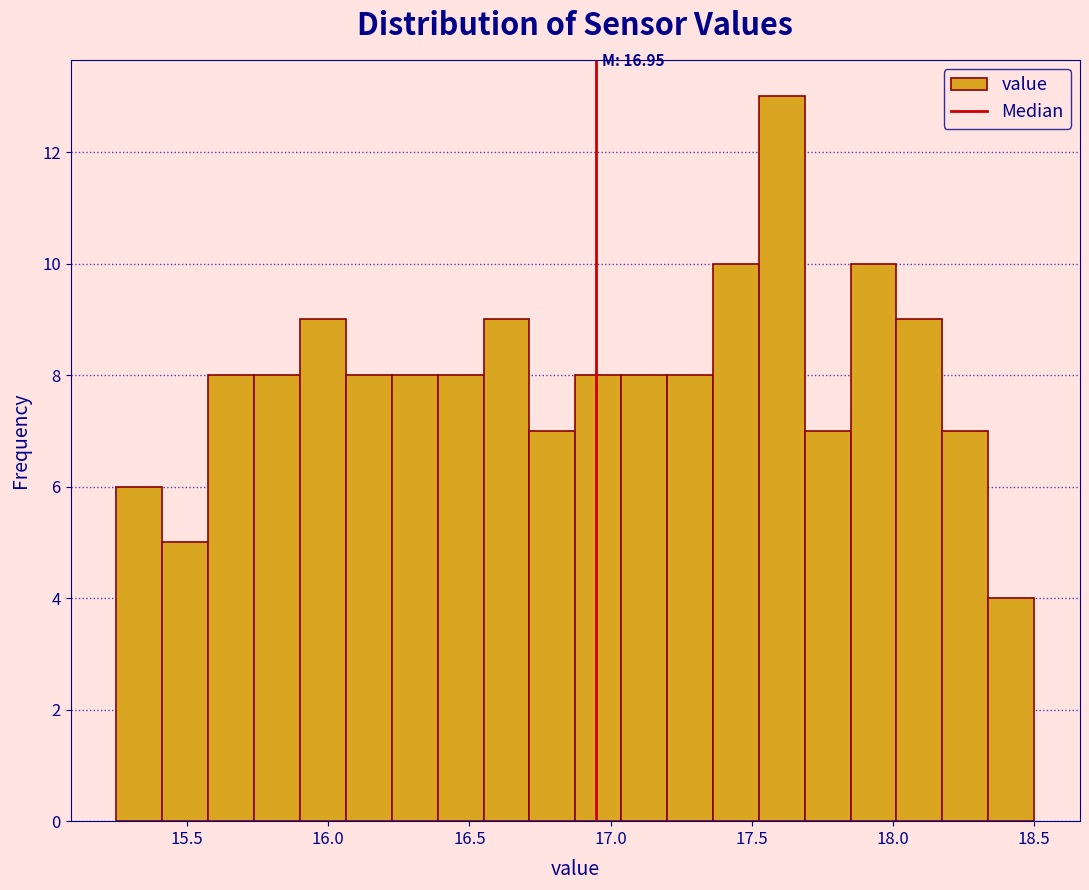

Around what value on the x-axis is the tallest bar? Give the approximate position of its centre, as read against the axis.

17.60